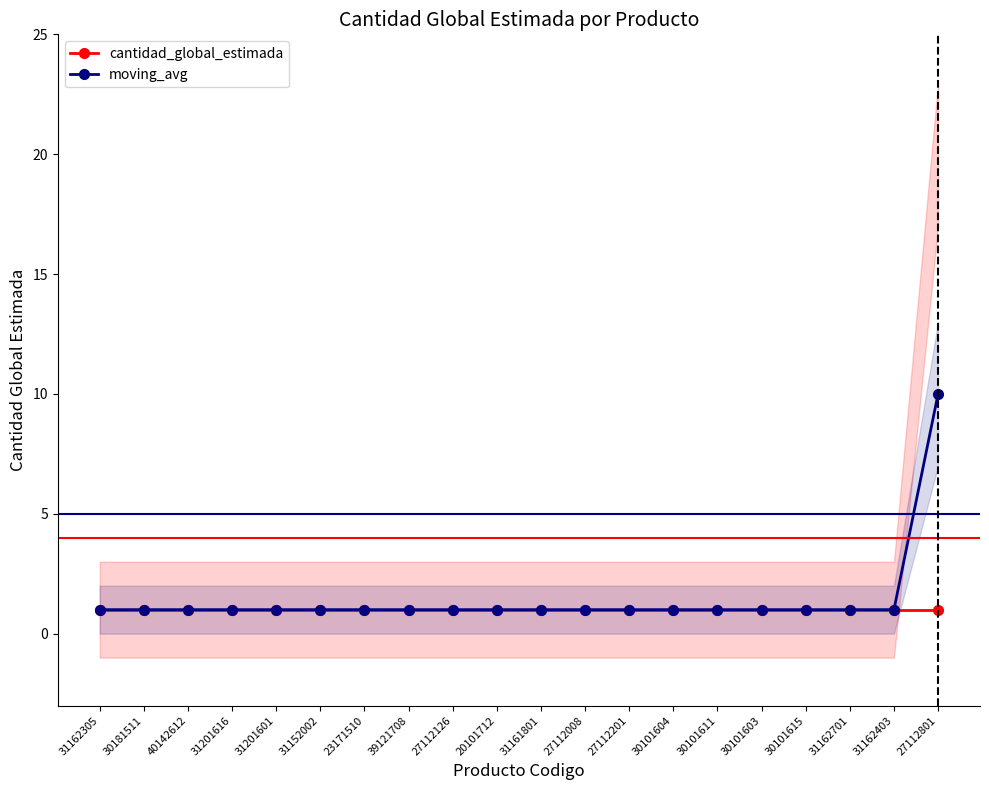

Reading right to left, transcribe all the data shown in this chart.

cantidad_global_estimada: 27112801=1	31162403=1	31162701=1	30101615=1	30101603=1	30101611=1	30101604=1	27112201=1	27112008=1	31161801=1	20101712=1	27112126=1	39121708=1	23171510=1	31152002=1	31201601=1	31201616=1	40142612=1	30181511=1	31162305=1
moving_avg: 27112801=10	31162403=1	31162701=1	30101615=1	30101603=1	30101611=1	30101604=1	27112201=1	27112008=1	31161801=1	20101712=1	27112126=1	39121708=1	23171510=1	31152002=1	31201601=1	31201616=1	40142612=1	30181511=1	31162305=1